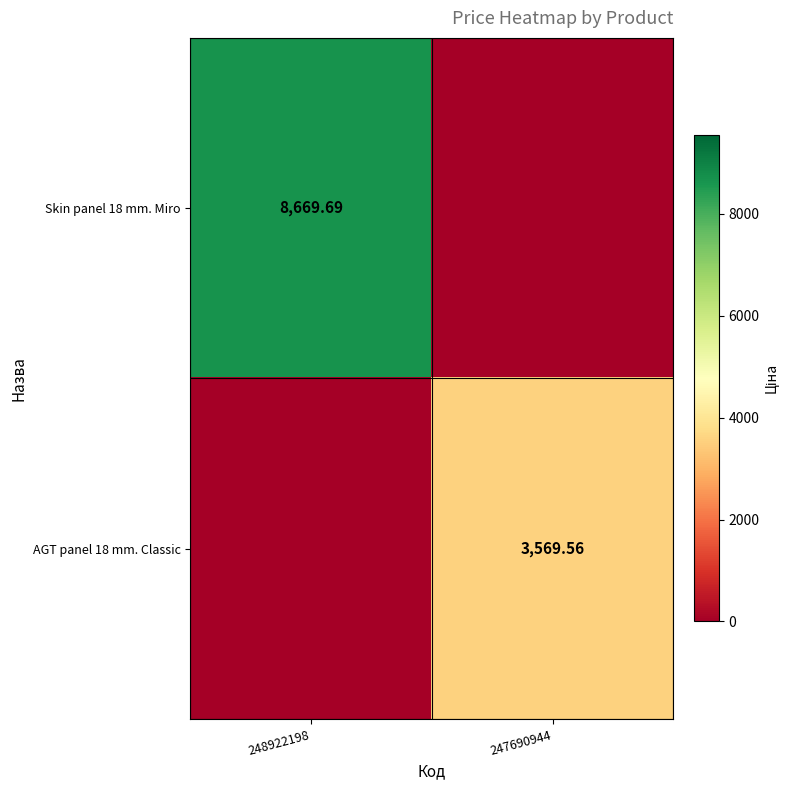

What is the difference between the maximum and minimum values in the AGT panel 18 mm. Classic series?

3569.6